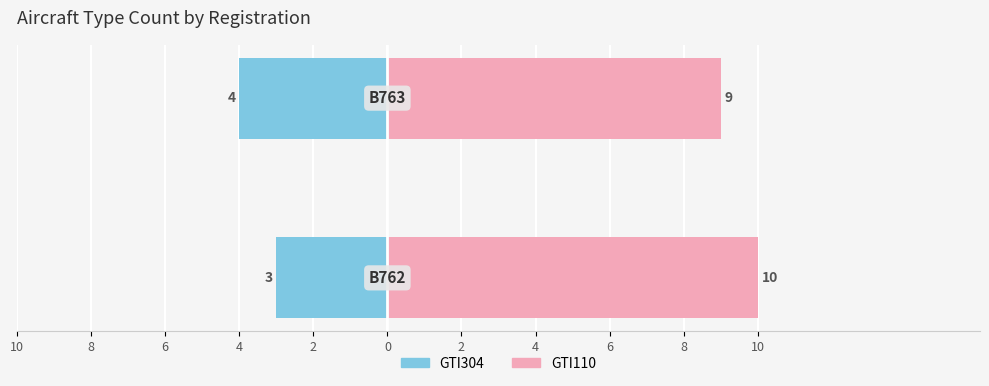

Between 10 and 8, which series saw the biggest shift?

GTI304